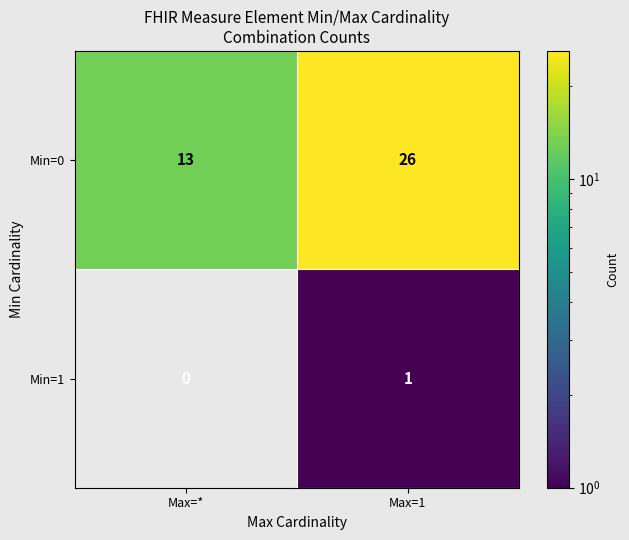

What is the average value of the Min=0 series?

20